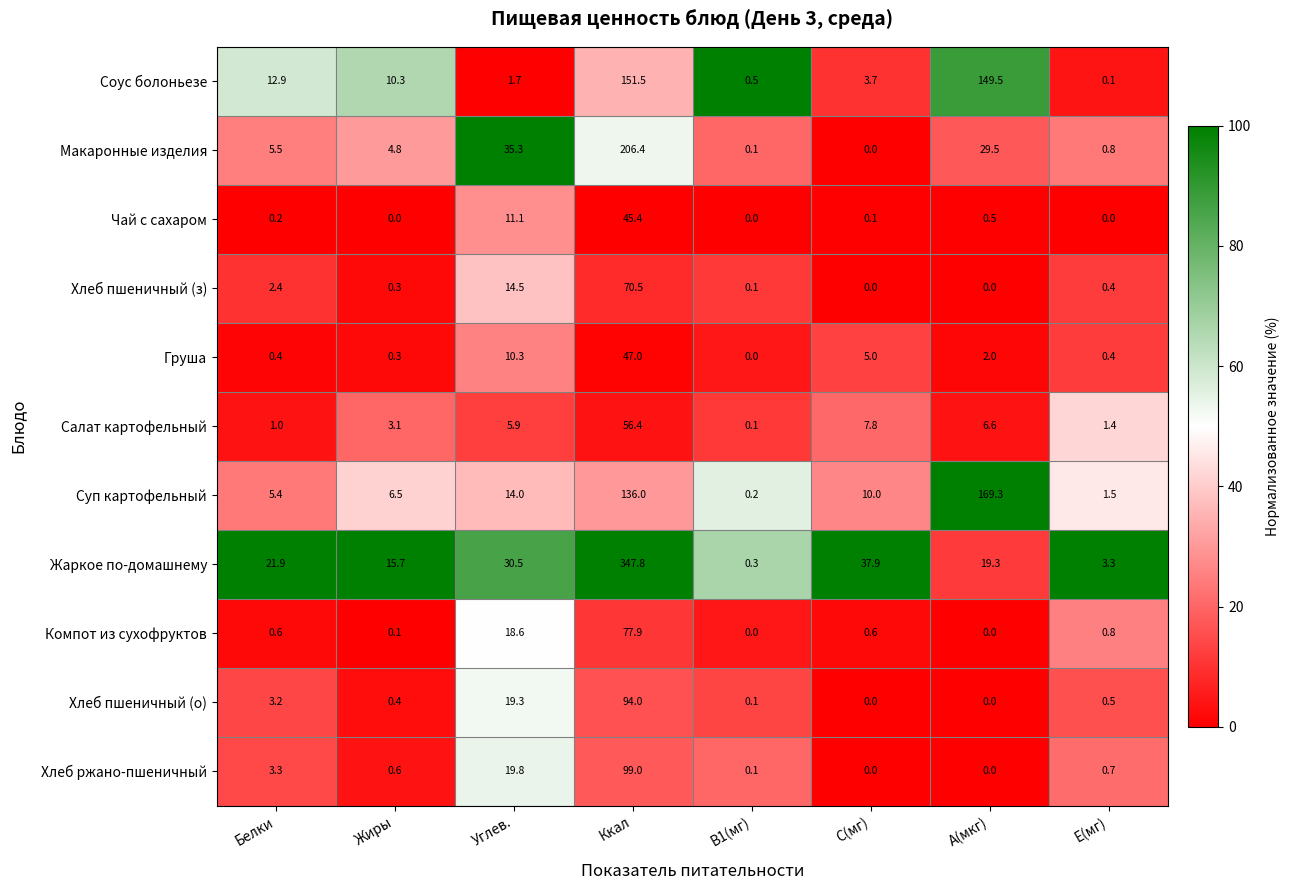

List the series in order of their peak value, highest first.

Жаркое по-домашнему, Макаронные изделия, Суп картофельный, Соус болоньезе, Хлеб ржано-пшеничный, Хлеб пшеничный (о), Компот из сухофруктов, Хлеб пшеничный (з), Салат картофельный, Груша, Чай с сахаром